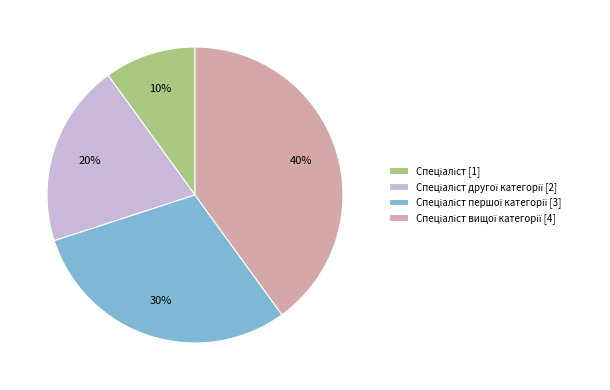

To the nearest percent, what is the average slice percentage?

25%